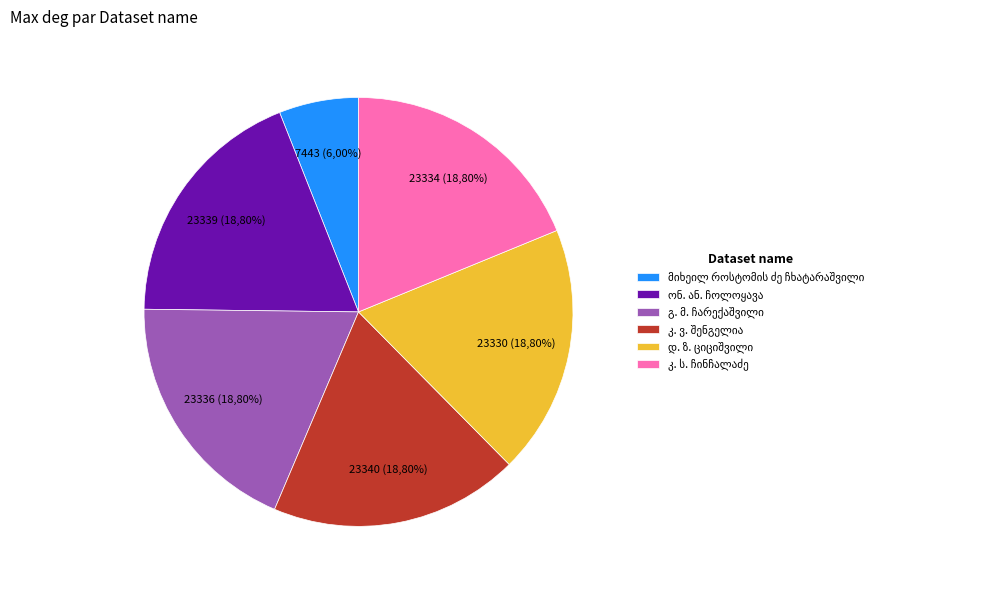

Combined, what portion of the pie is გ. მ. ჩარექაშვილი and დ. ზ. ციციშვილი?

37.6%